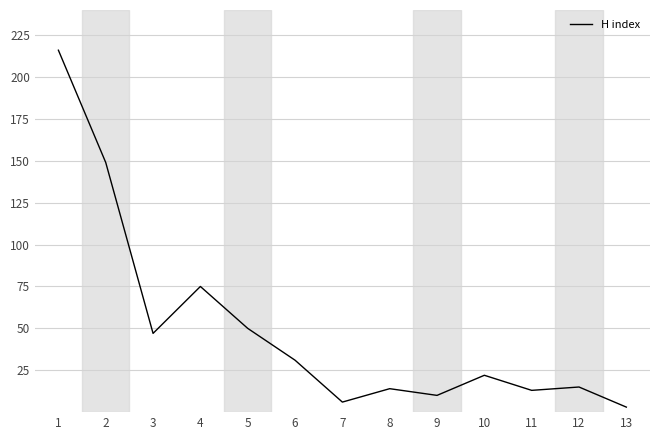

Which label corresponds to the largest value in the chart?

1